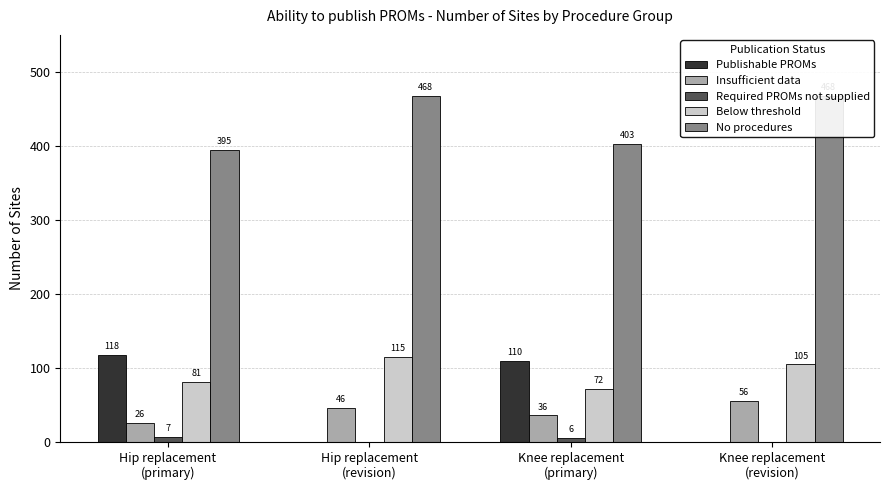

Which category has the highest value across all series?

Hip replacement
(revision)